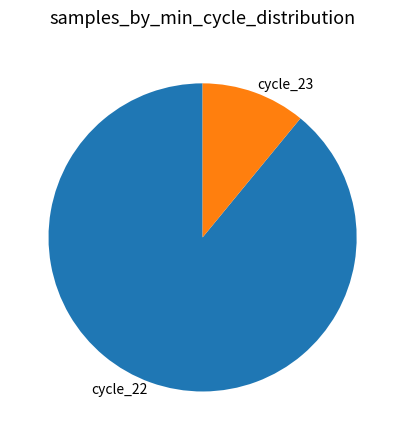

True or false: cycle_22 accounts for 89% of the total.

True